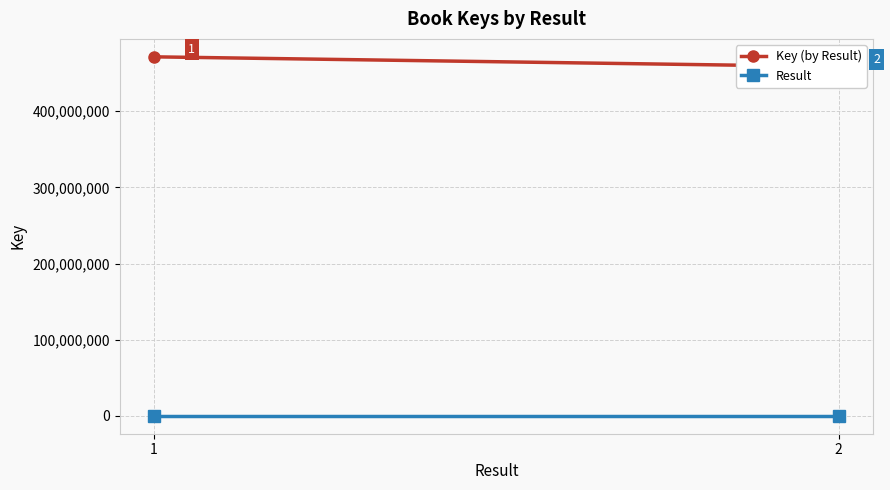

The value of Key (by Result) at 2 is 458690106. True or false?

True